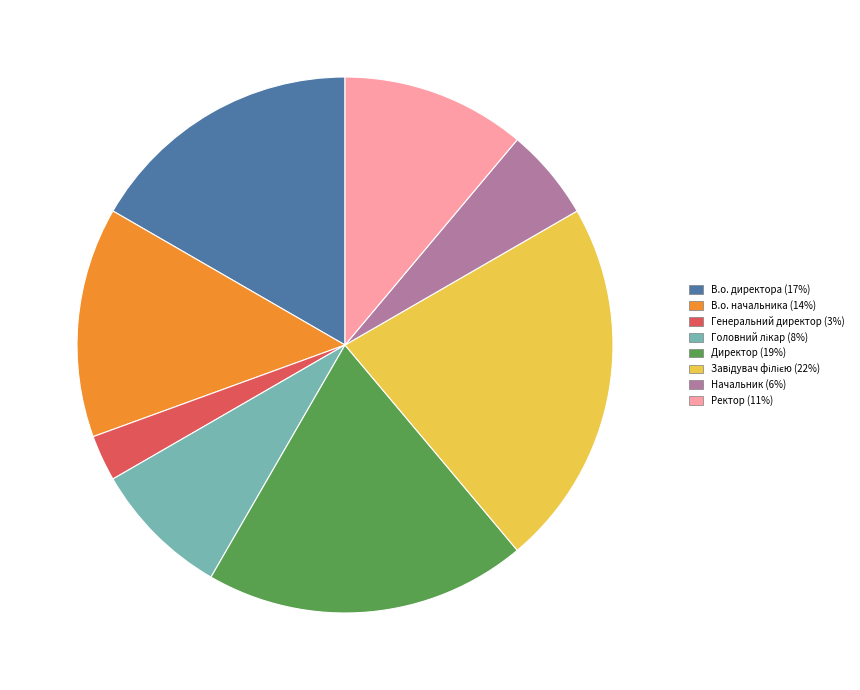

True or false: В.о. директора accounts for 17% of the total.

True